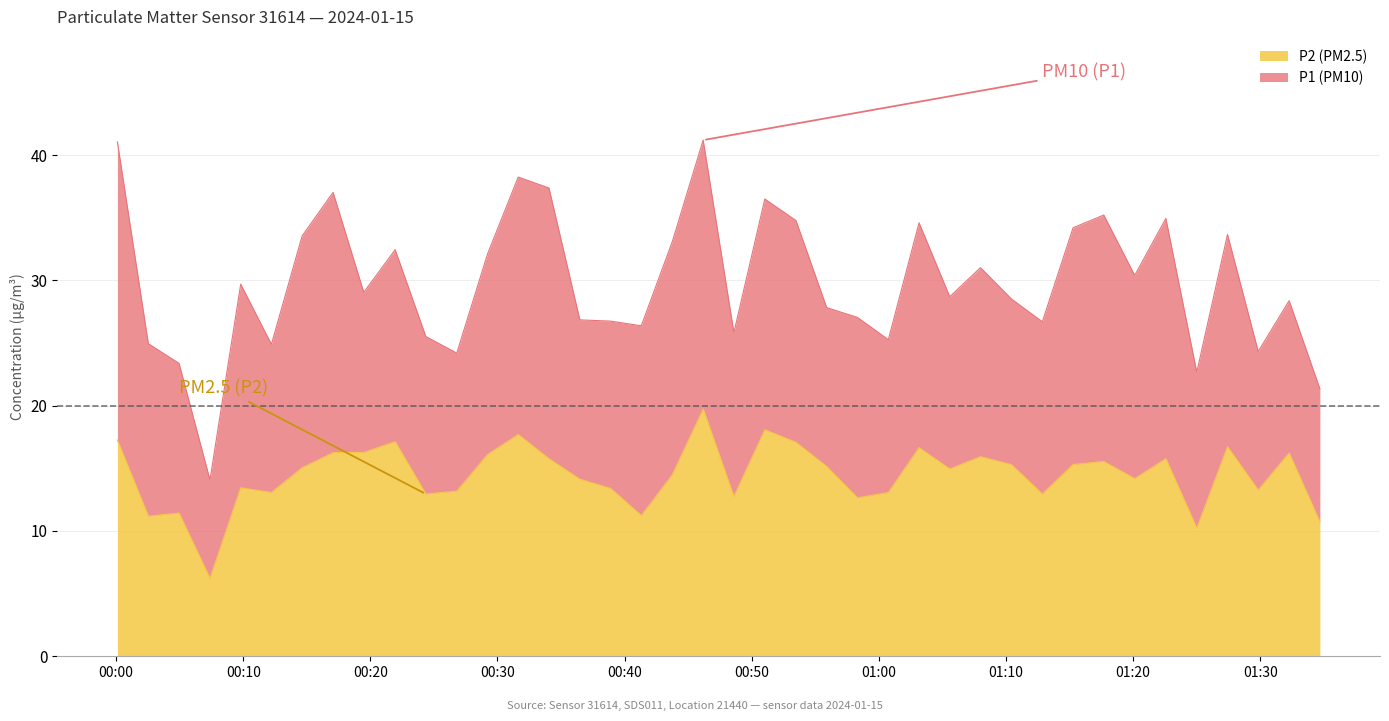

What is the minimum value for P2 (PM2.5)?

6.2